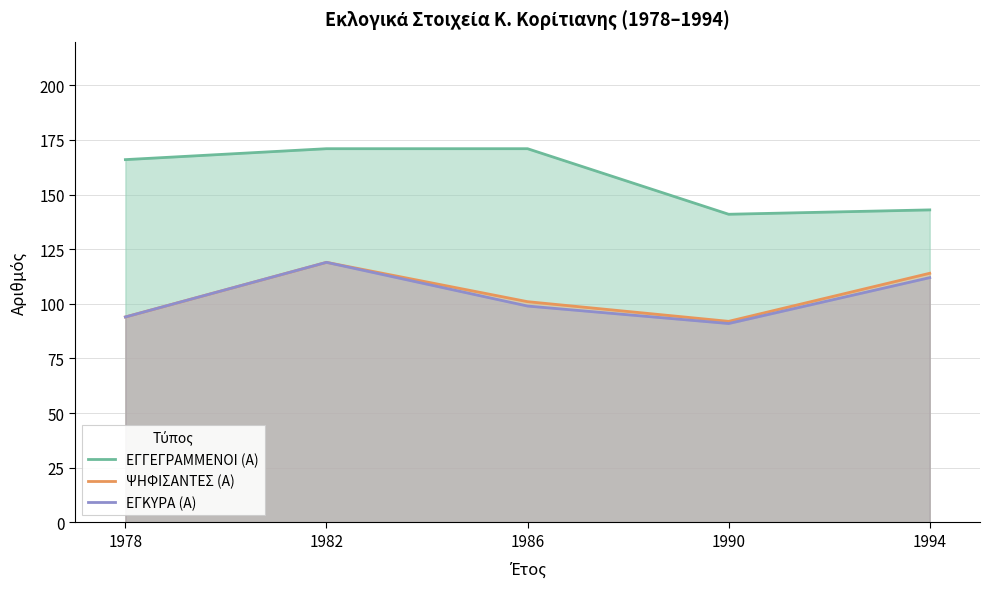

True or false: ΕΓΚΥΡΑ (Α) and ΕΓΓΕΓΡΑΜΜΕΝΟΙ (Α) intersect in this chart.

False